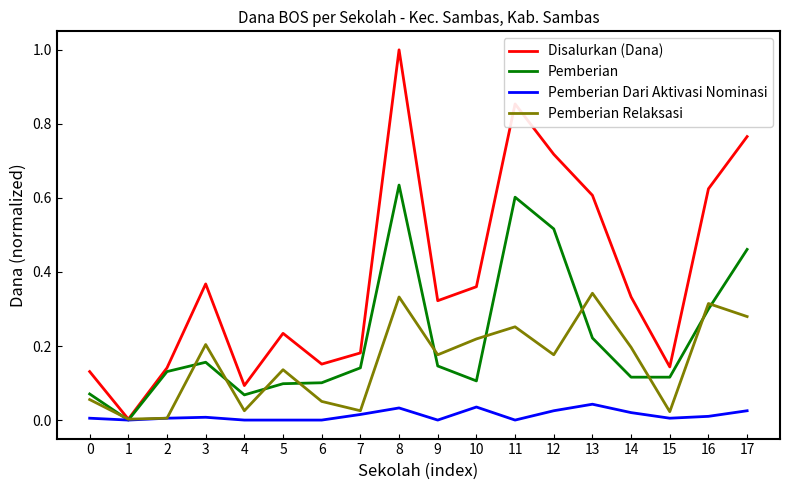

Rank the series by their maximum value, from highest to lowest.

Disalurkan (Dana), Pemberian, Pemberian Relaksasi, Pemberian Dari Aktivasi Nominasi